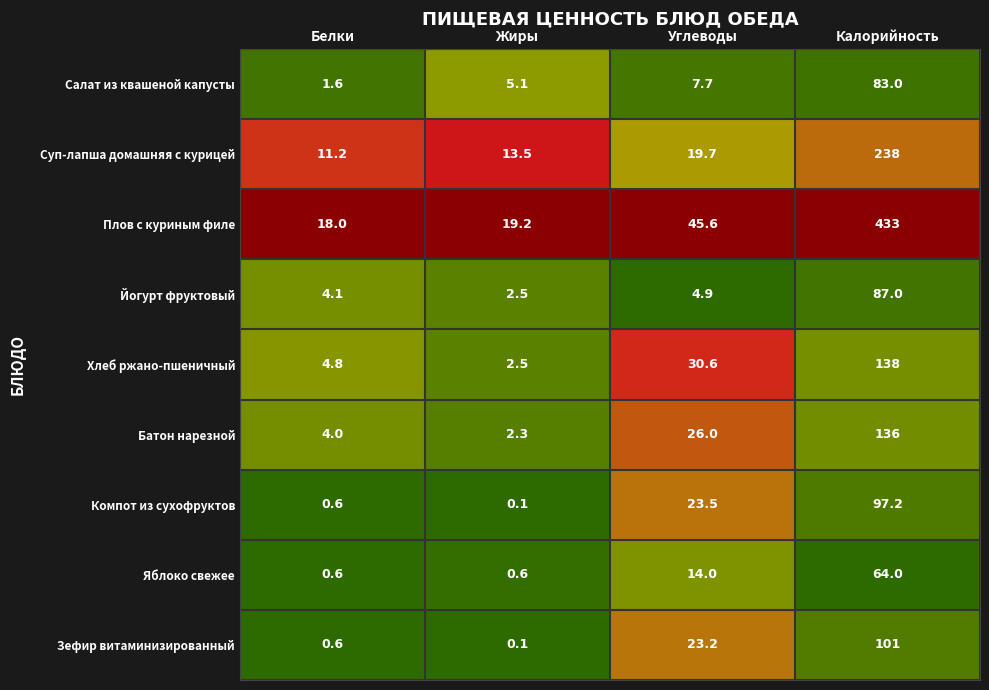

List the series in order of their peak value, lowest first.

Яблоко свежее, Салат из квашеной капусты, Йогурт фруктовый, Компот из сухофруктов, Зефир витаминизированный, Батон нарезной, Хлеб ржано-пшеничный, Суп-лапша домашняя с курицей, Плов с куриным филе